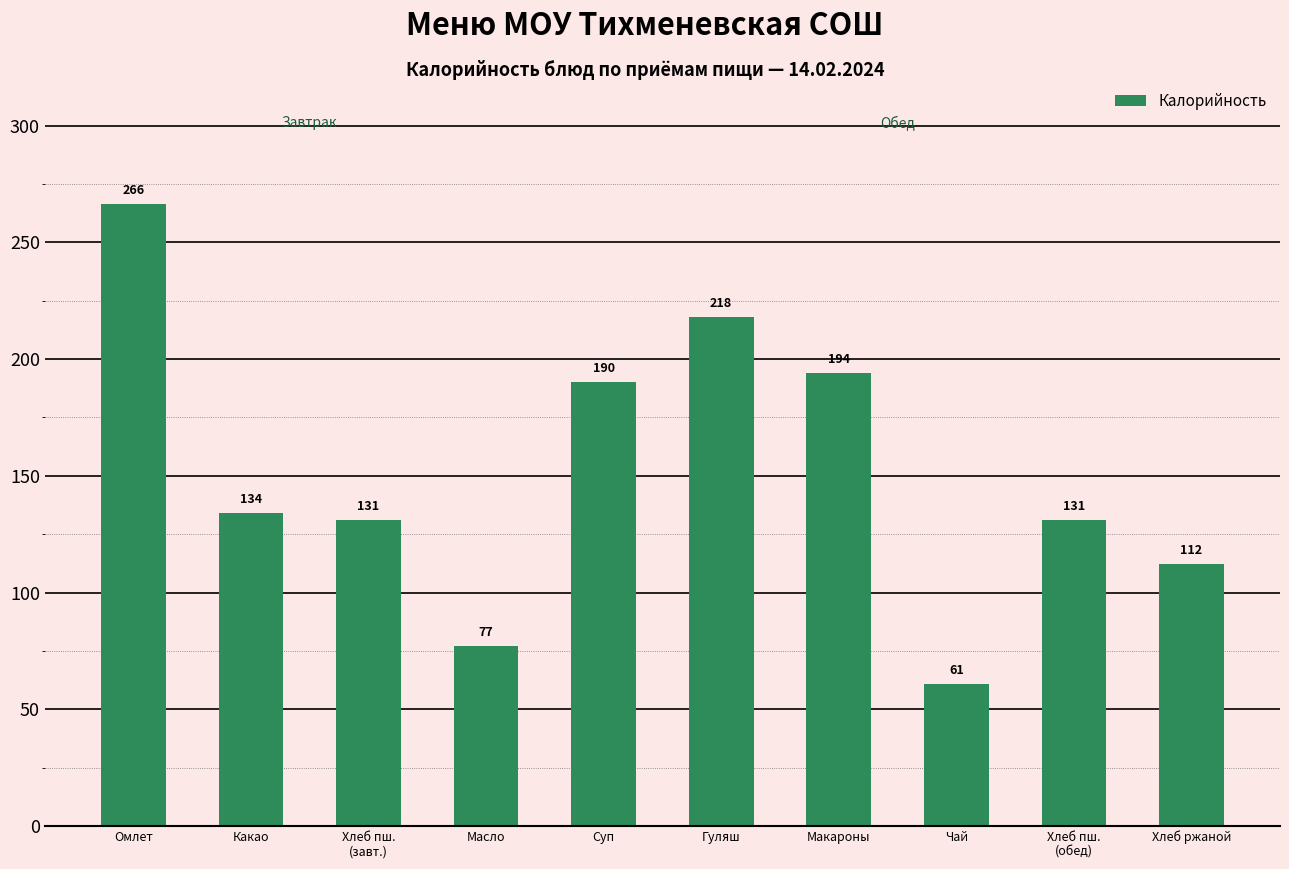

Is it true that the value at Какао is 134.0?

True